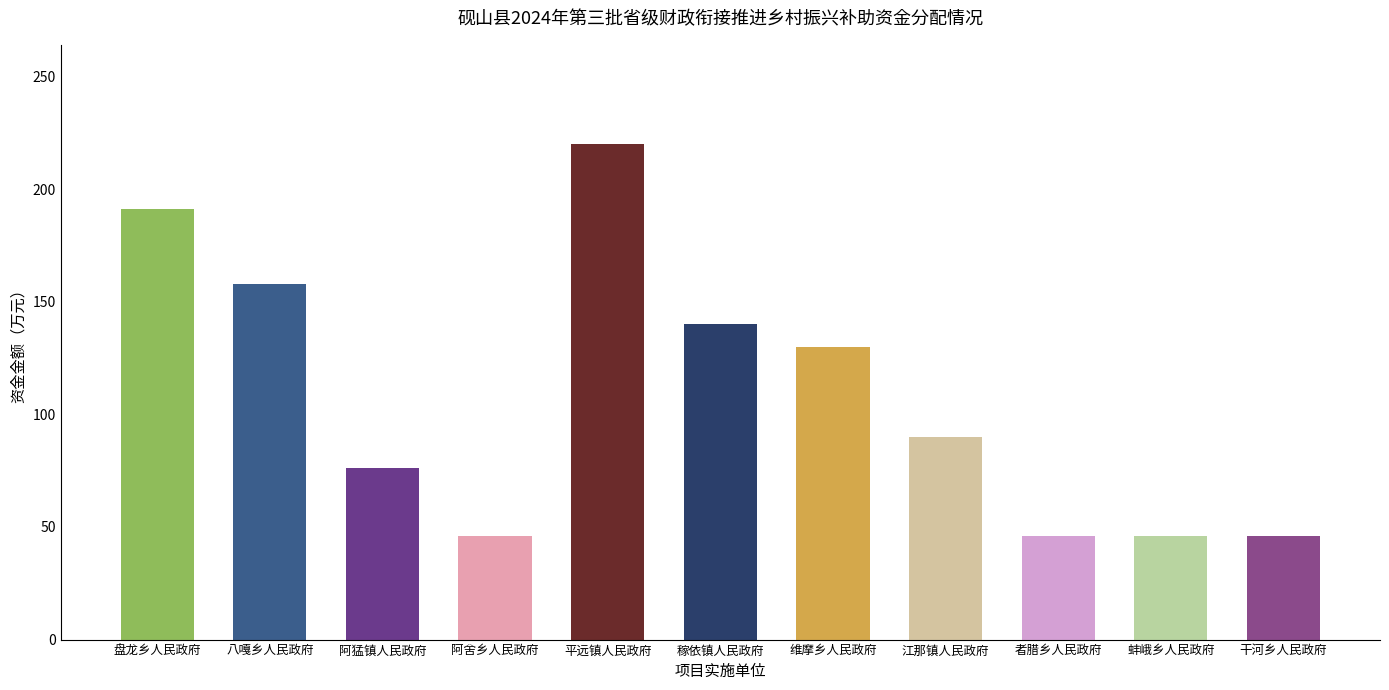

What is the difference between the second highest and minimum values?

145